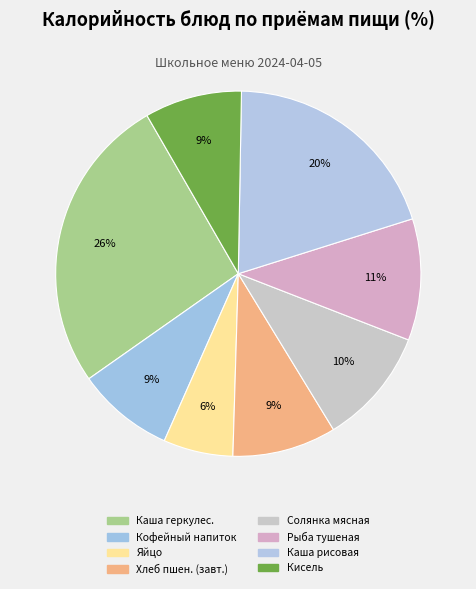

How many segments does this pie chart have?

8